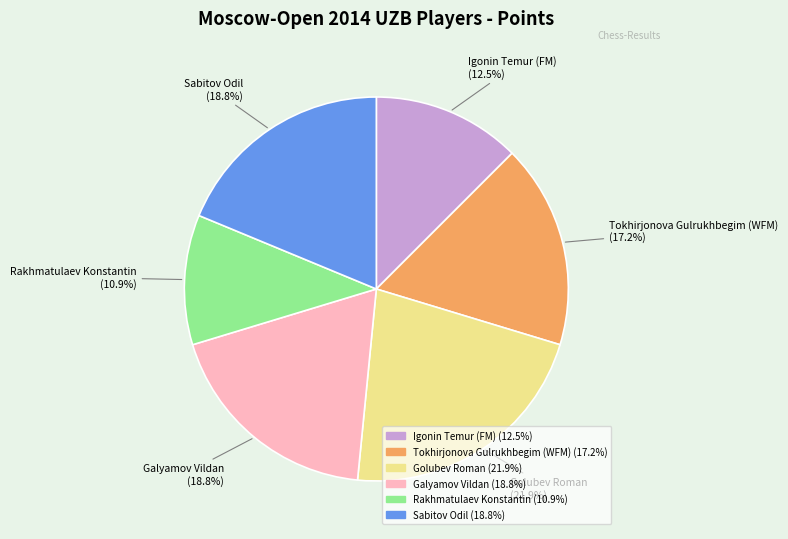

Which has a higher value, Sabitov Odil or Golubev Roman?

Golubev Roman